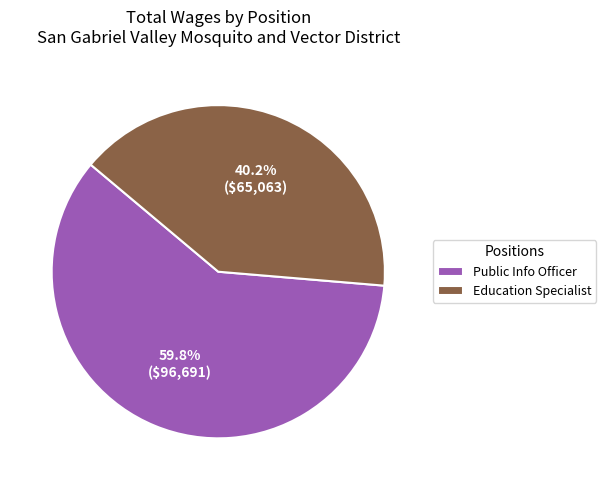

Which has a higher value, Public Info Officer or Education Specialist?

Public Info Officer